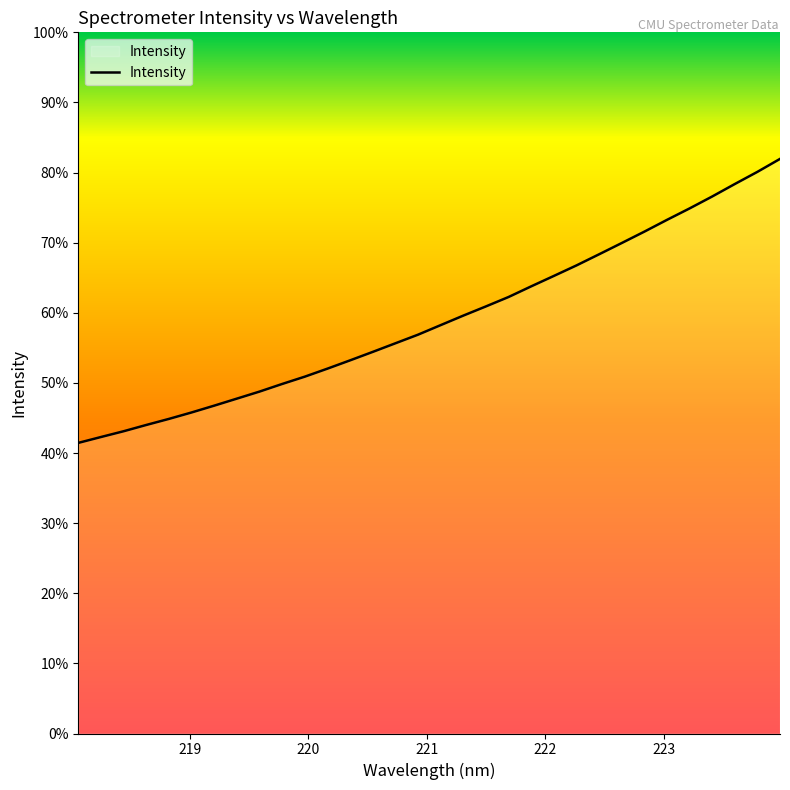

Does the chart have visible grid lines?

No